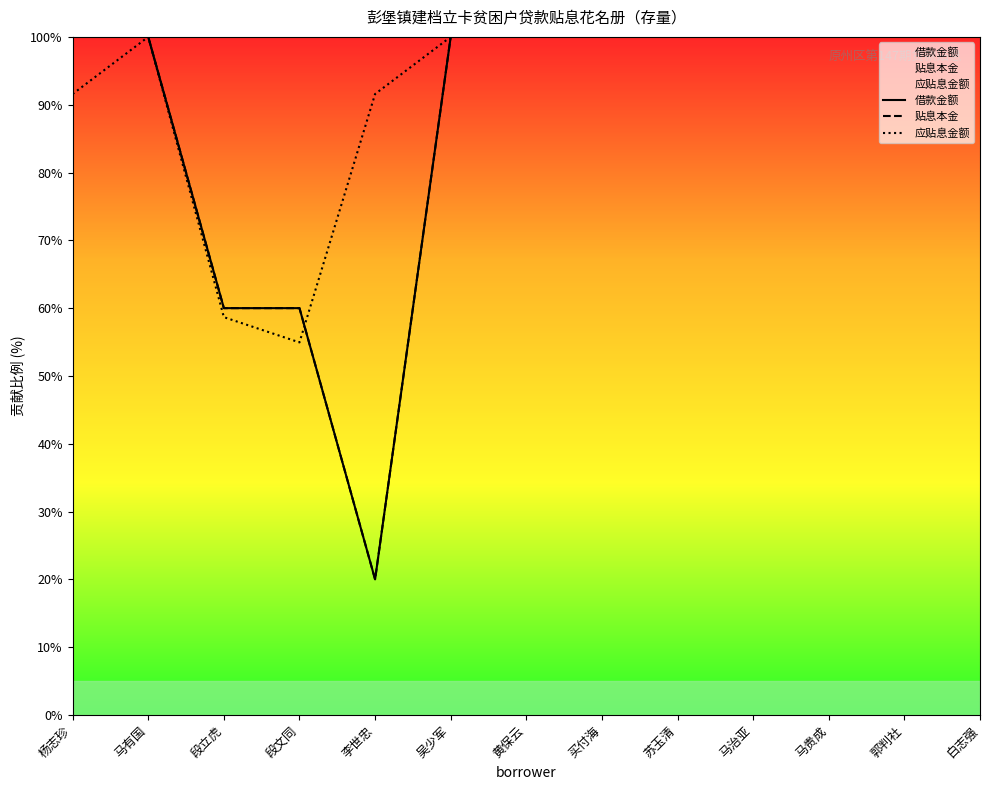

How many categories are shown in the chart?

13